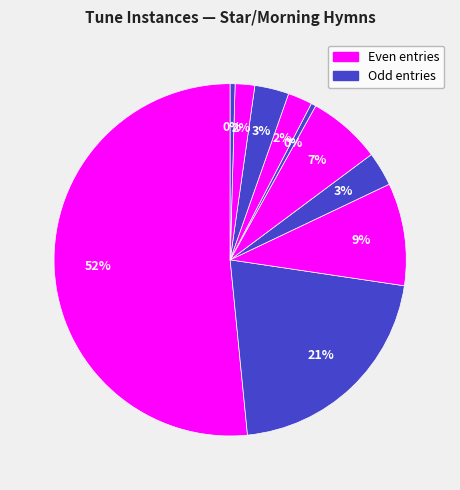

Does any single category account for the majority?

Yes